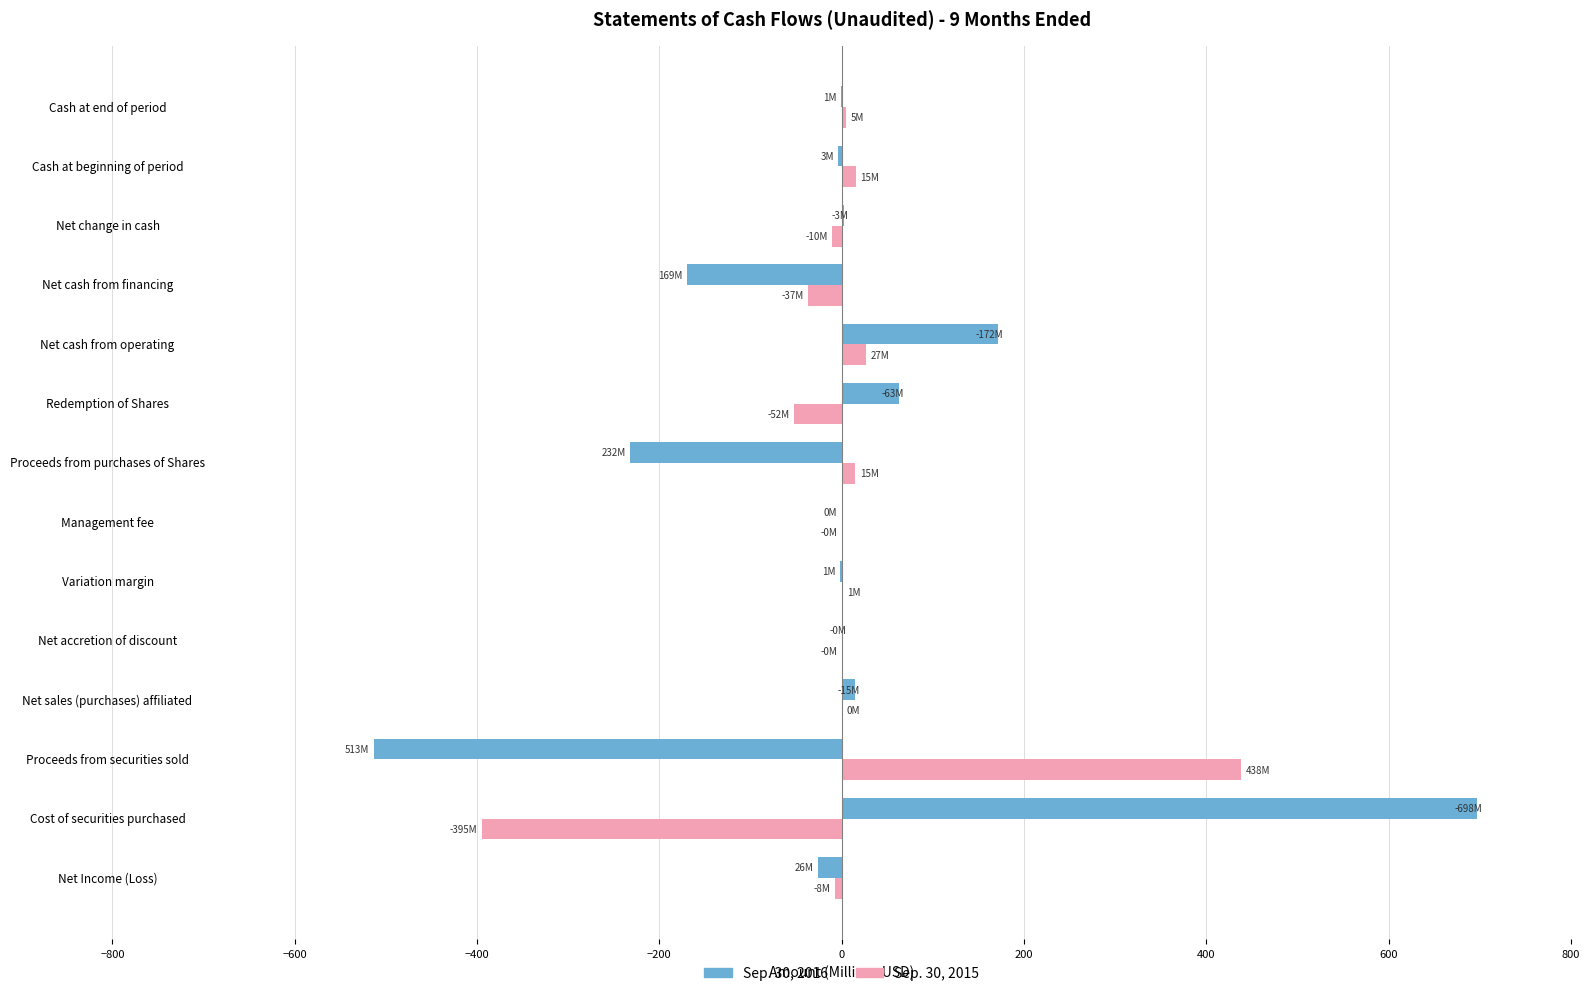

The Sep. 30, 2015 series shows 437.9 at Proceeds from securities sold. True or false?

True